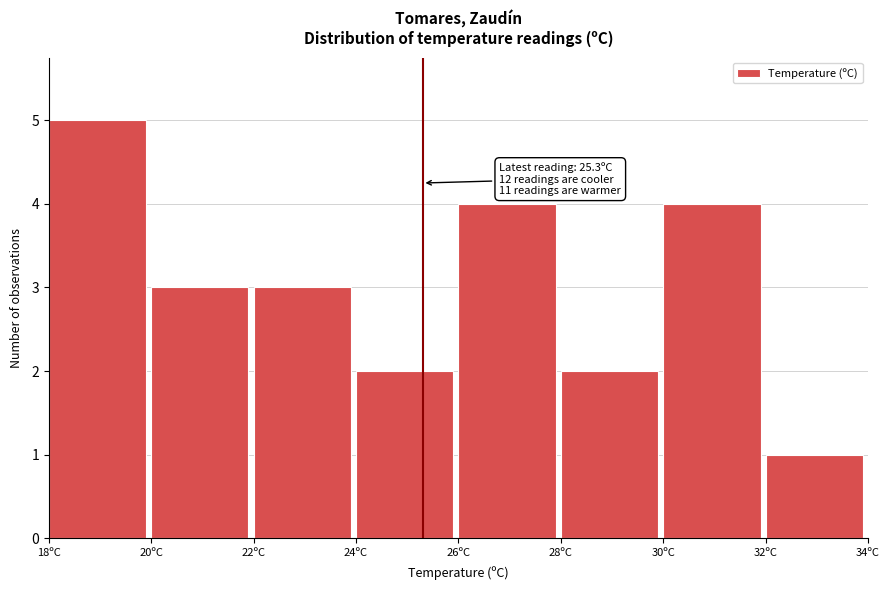

Which range on the x-axis has the tallest bar?

18 to 20